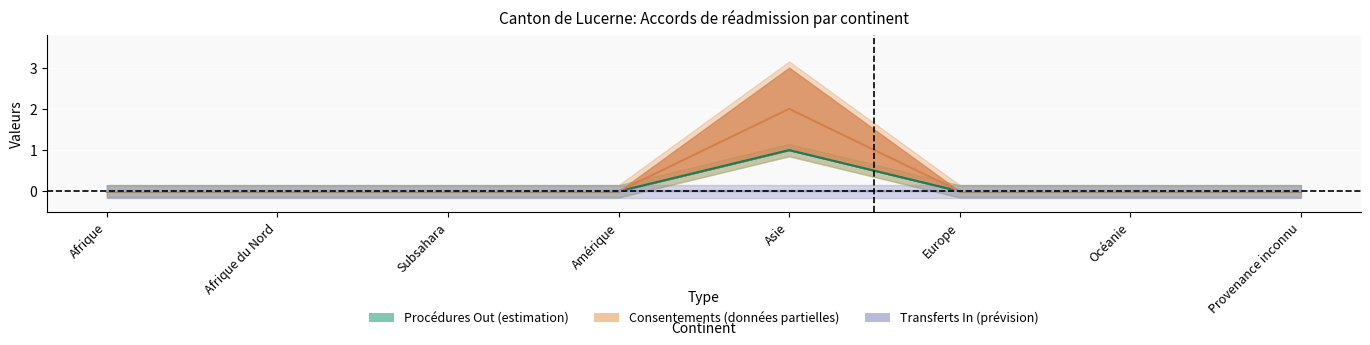

Between Afrique du Nord and Europe, which is larger?

Afrique du Nord